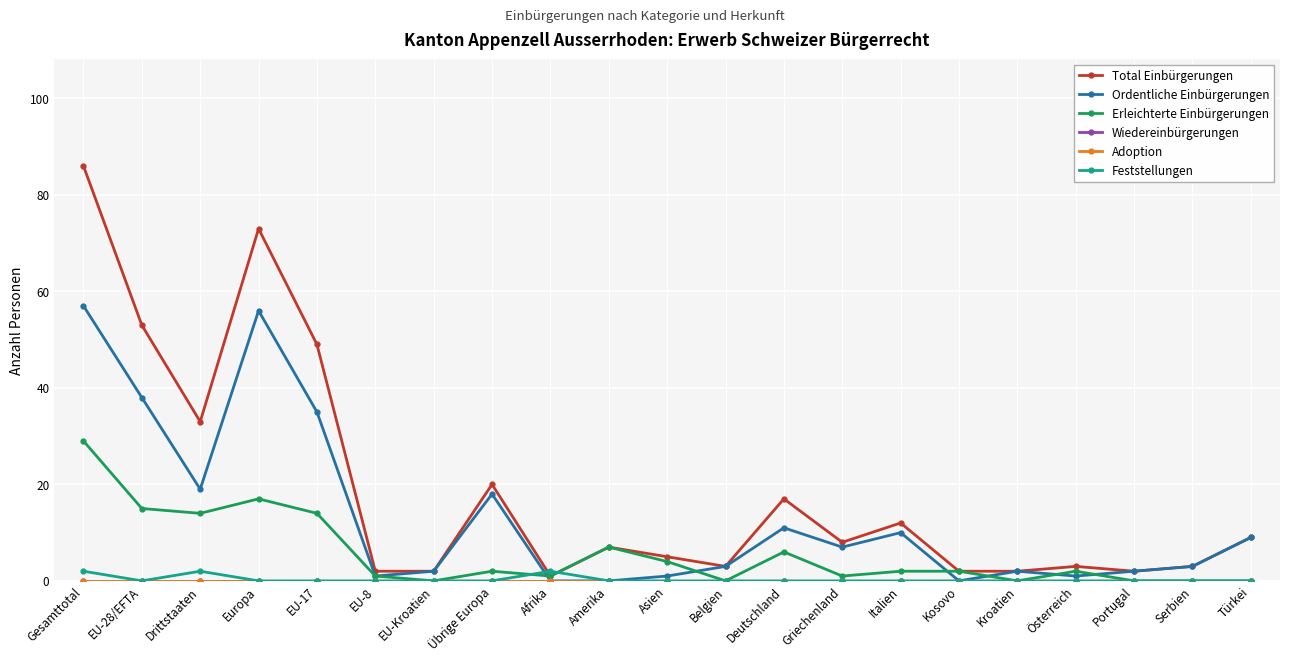

Is this an area chart (filled region under the line)?

No